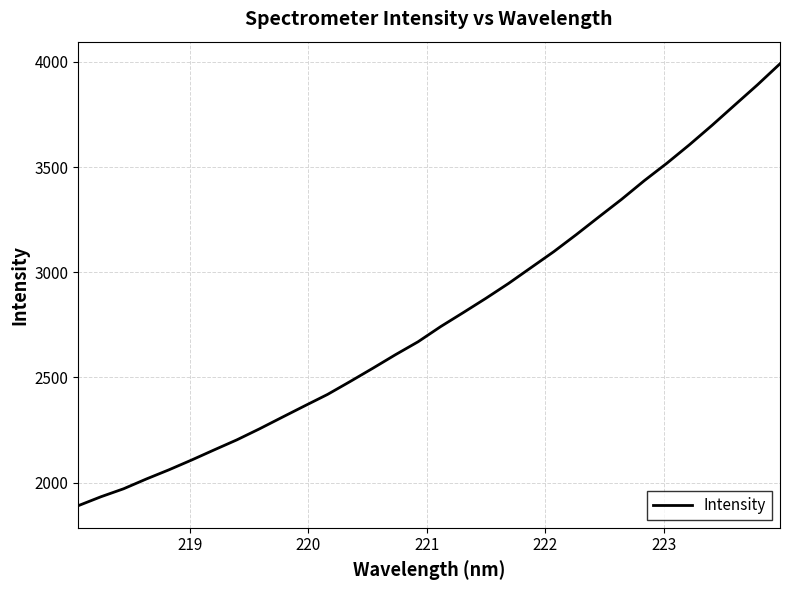

What is the smallest value displayed?

1890.1